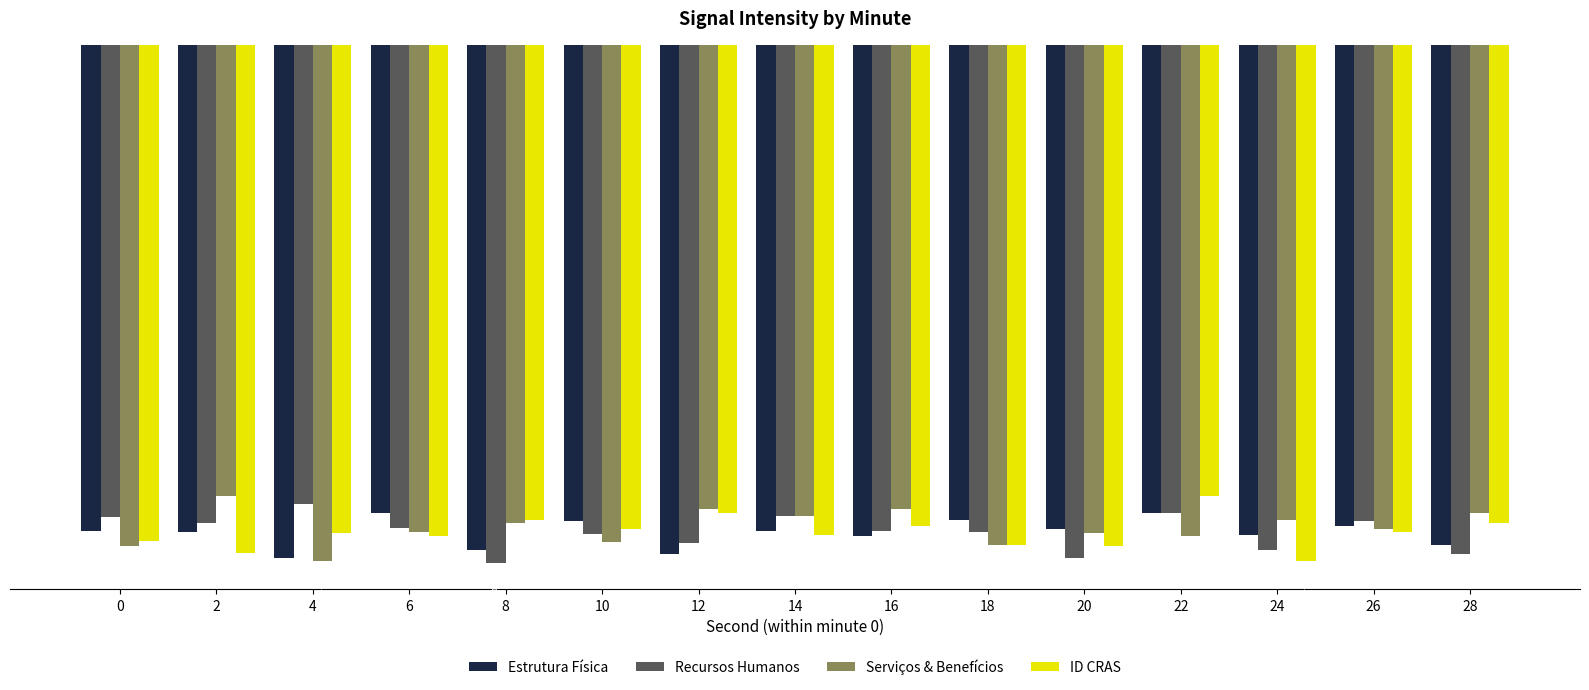

At 4, list the series in order from smallest to largest.

Serviços & Benefícios, Estrutura Física, ID CRAS, Recursos Humanos